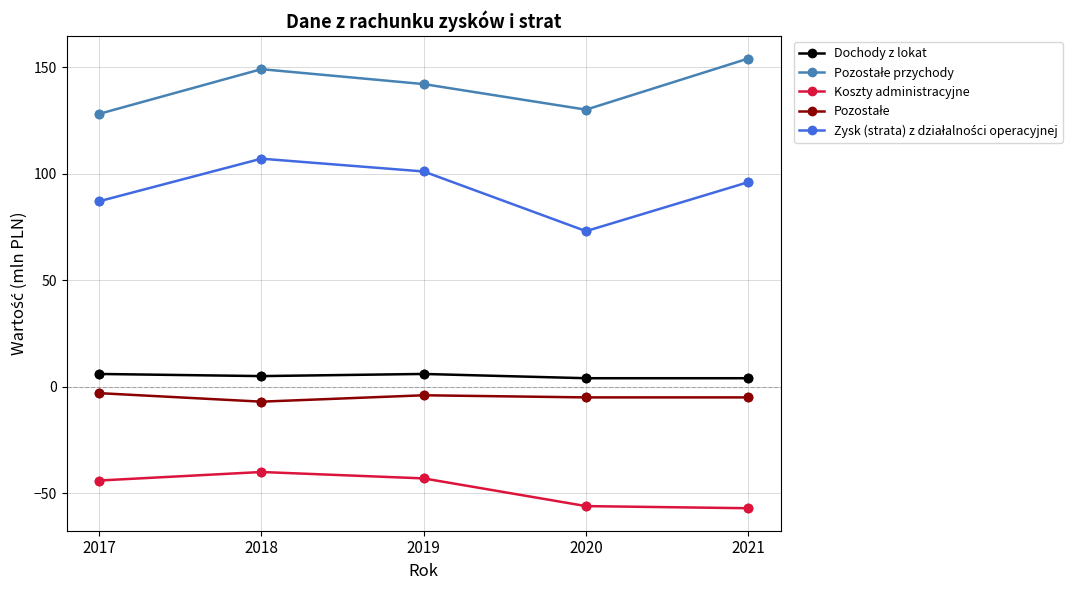

What is the total value across all series at 2021?

192